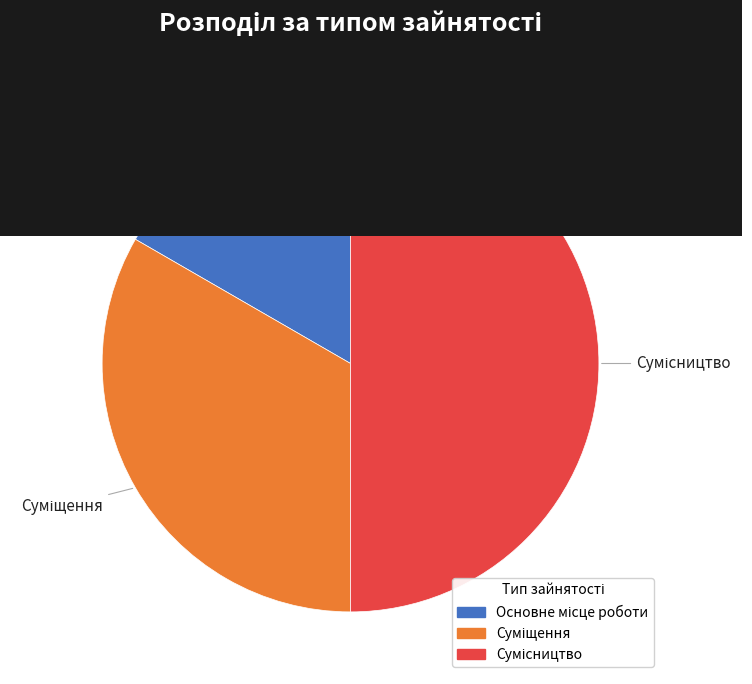

Count the number of slices in the pie.

3